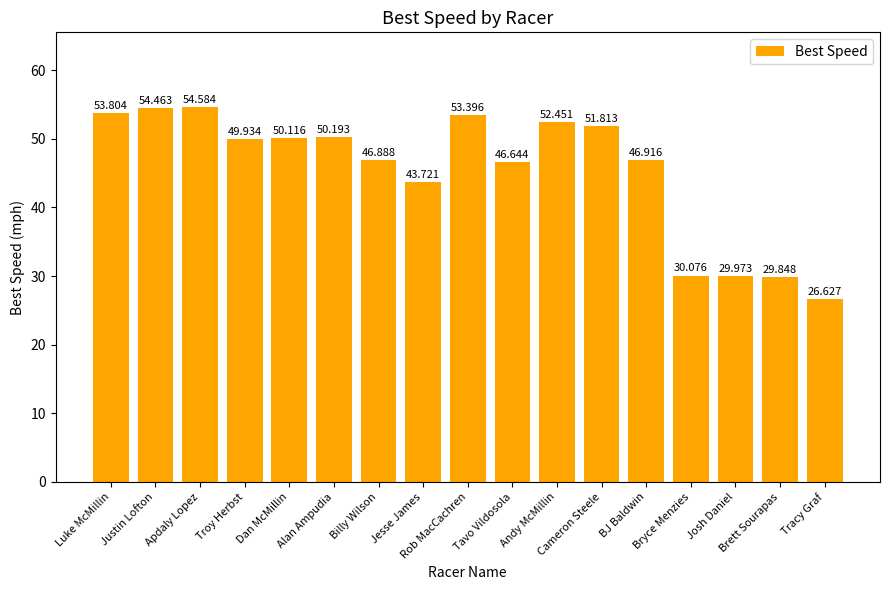

What is the smallest value displayed?

26.6